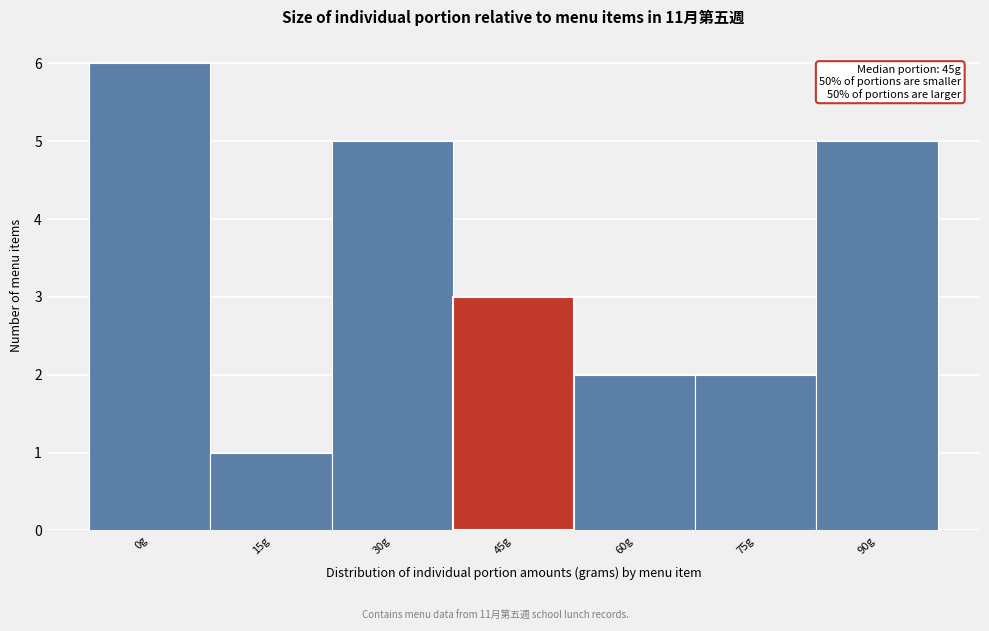

Reading left to right, what are all the values shown in this chart?

6	1	5	3	2	2	5